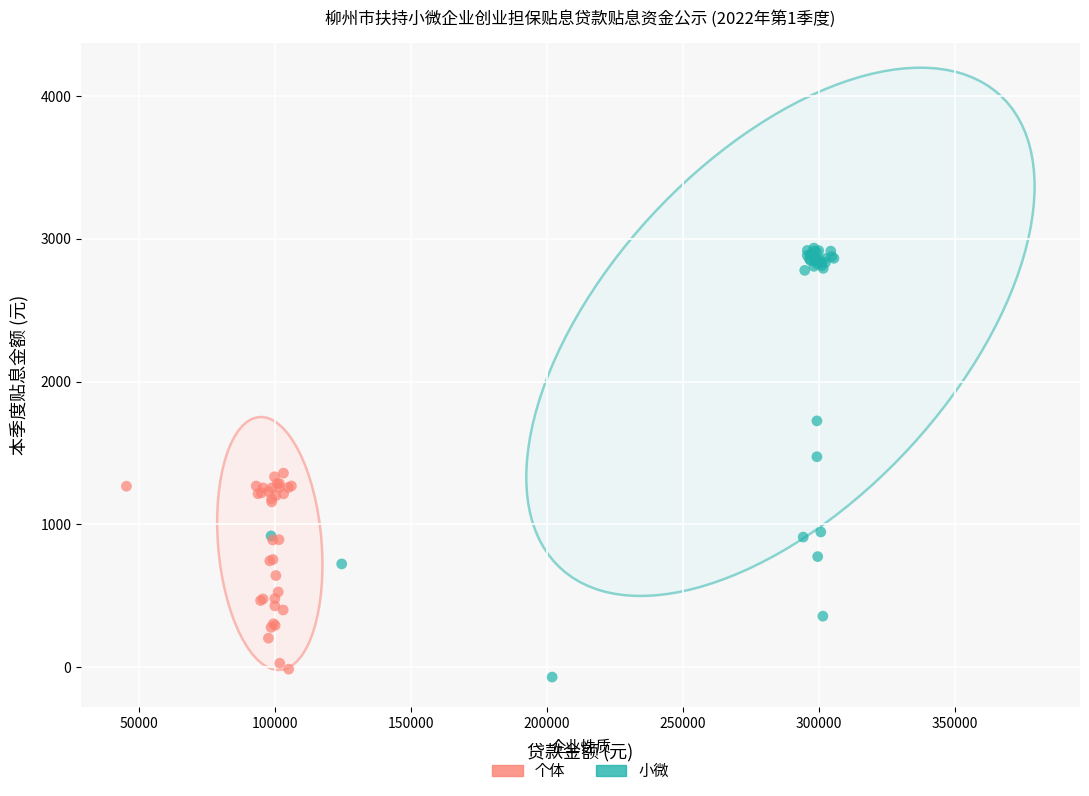

Which series reaches the minimum Y coordinate?

小微